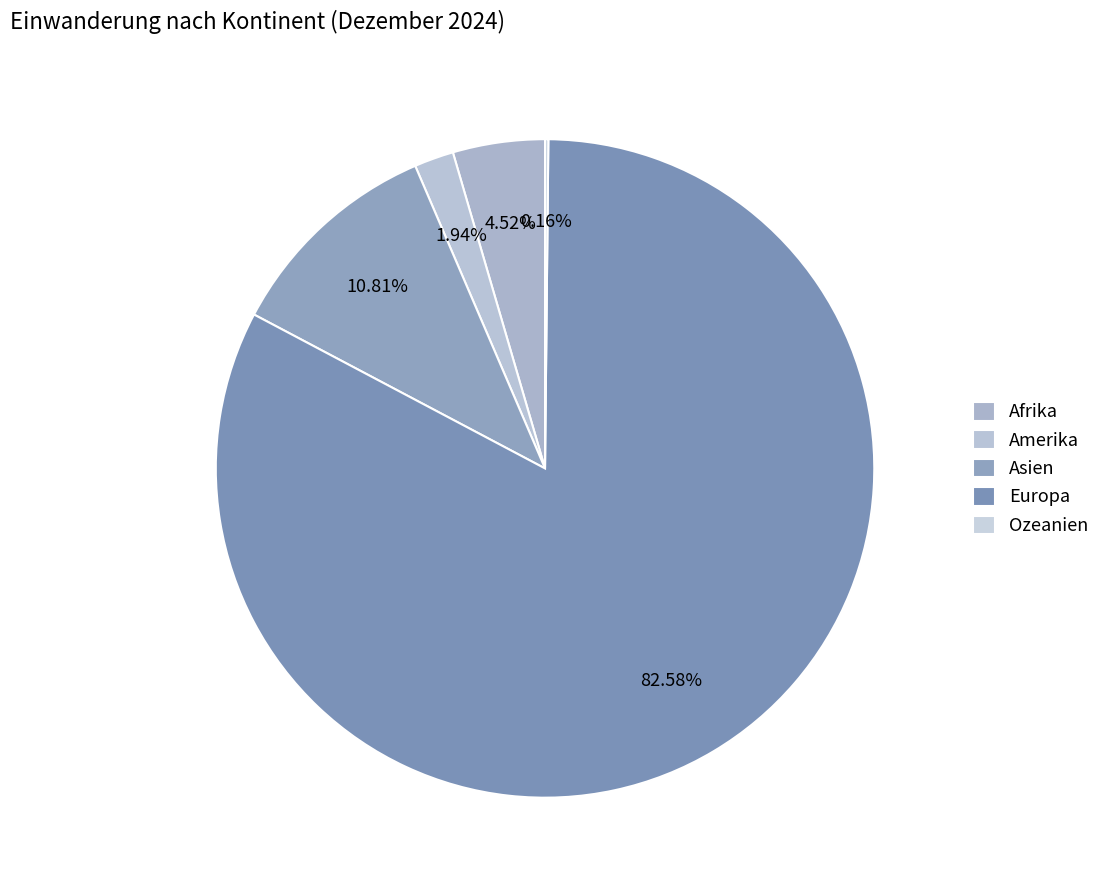

Rank the categories by value from lowest to highest.

Ozeanien, Amerika, Afrika, Asien, Europa